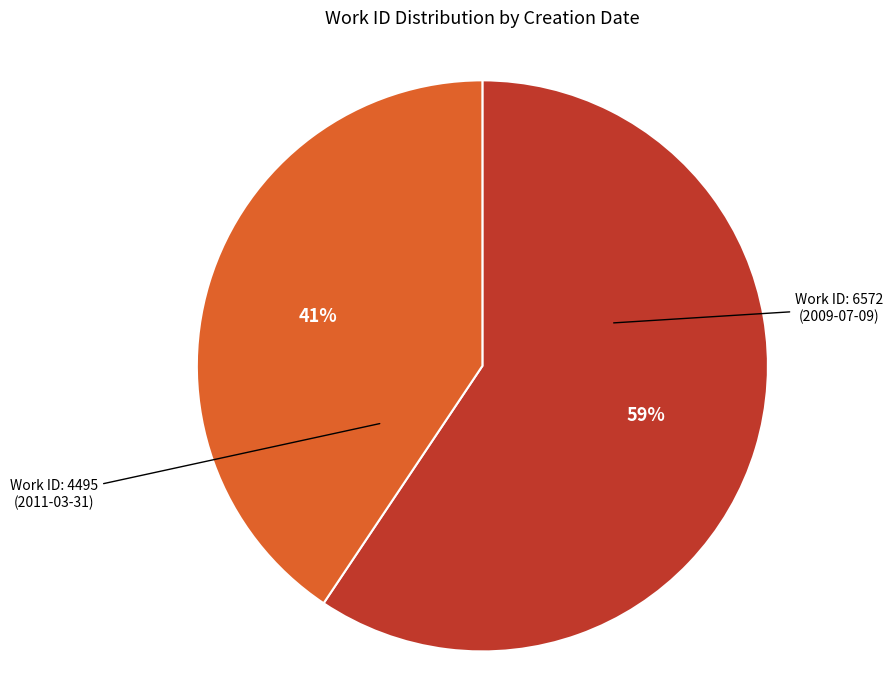

To the nearest percent, what is the average slice percentage?

50%